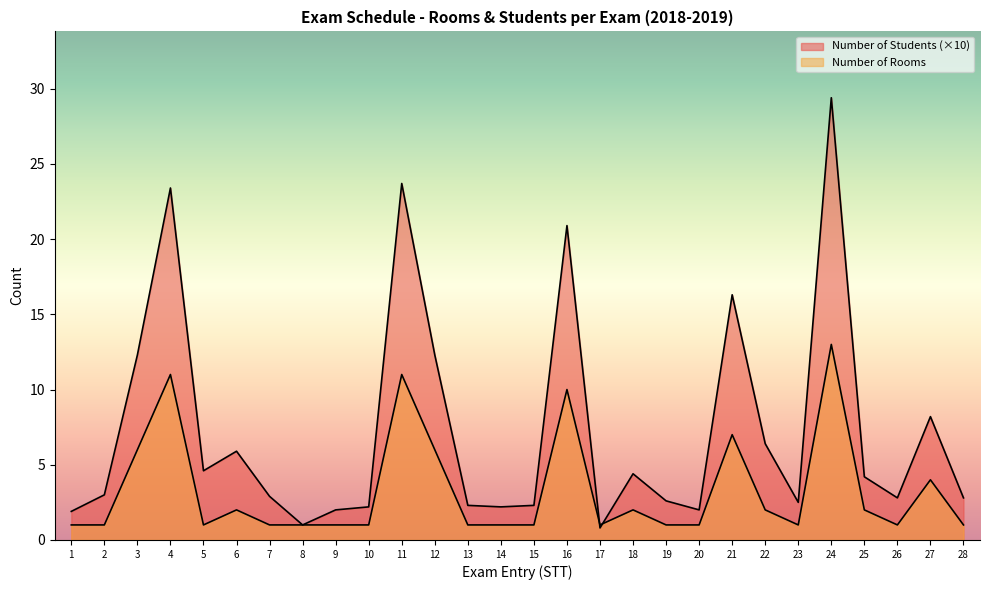

At which category does Number of Rooms reach its first local peak?

4